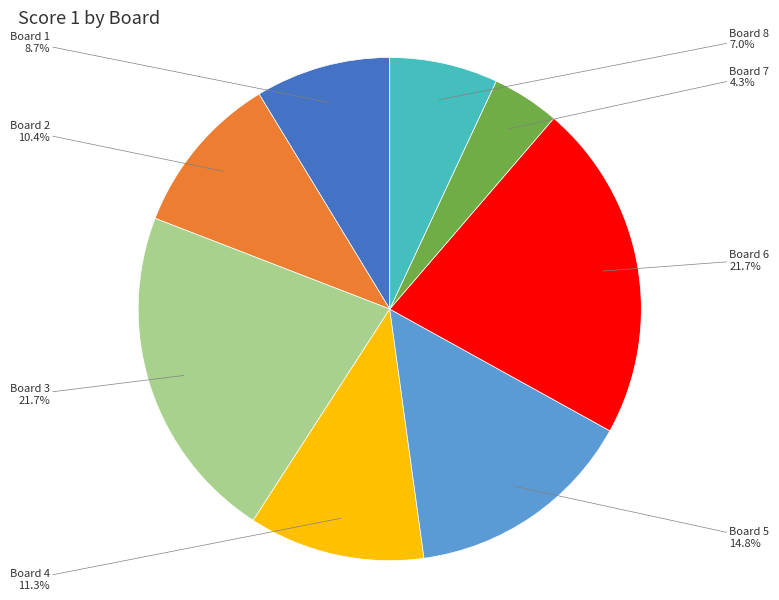

To the nearest percent, what is the difference between the largest and smallest slice percentages?

17%